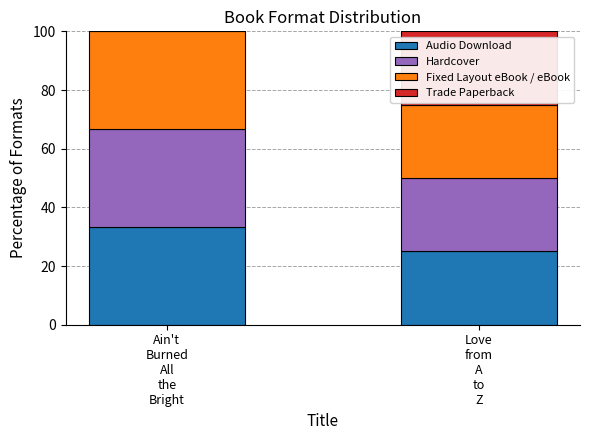

Is it true that Audio Download equals 33.3 at Ain't
Burned
All
the
Bright?

True